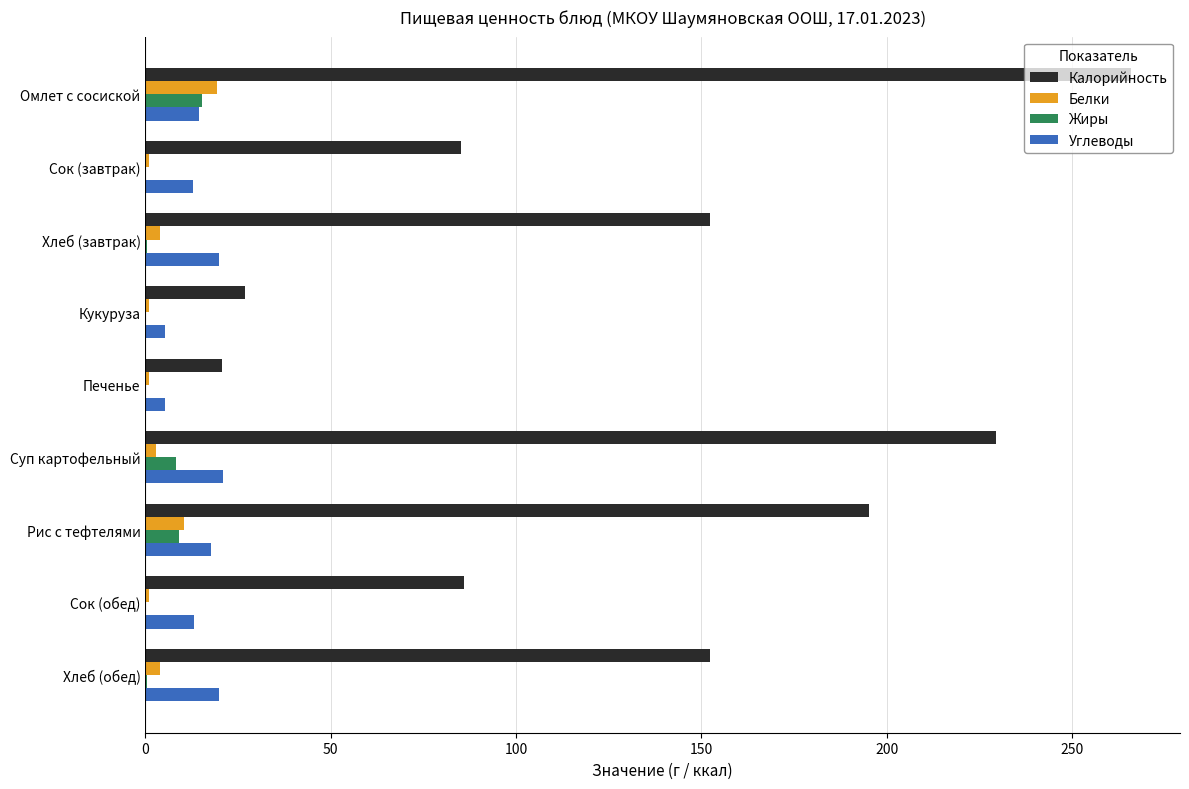

Which series changed the most between Кукуруза and Рис с тефтелями?

Калорийность